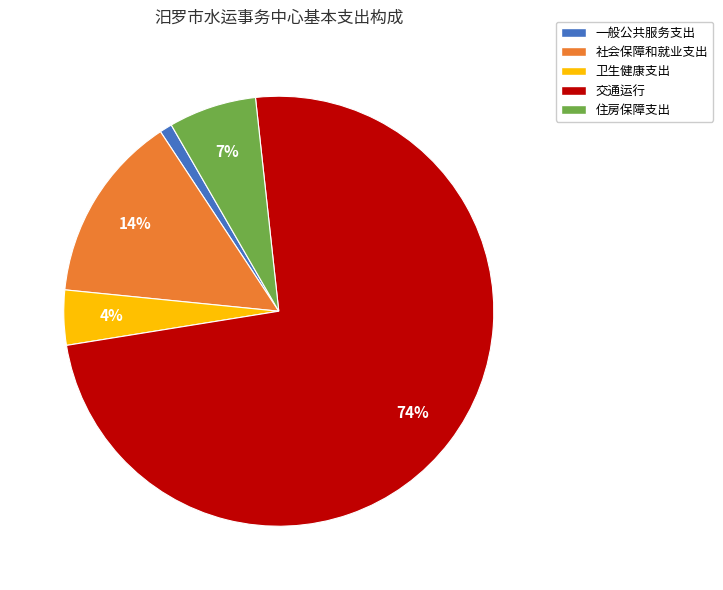

Combined, do 交通运行 and 住房保障支出 account for over 50%?

Yes